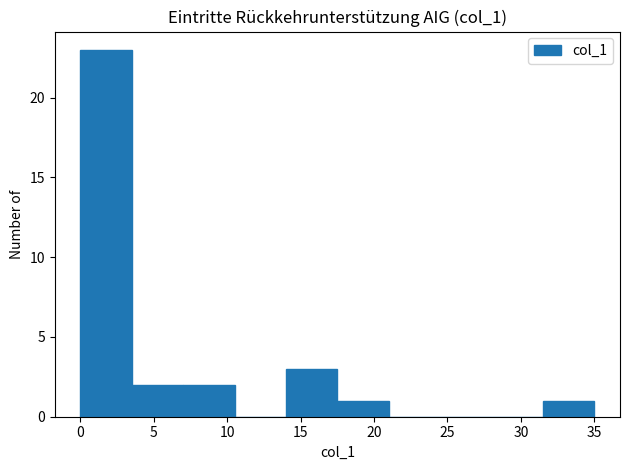

Reading left to right, transcribe this chart: for each bar, give the range it covers on the x-axis and its height. The values are not printed on the chart, so give them approximately, as read against the axis.

0.0 to 3.5: 23
3.5 to 7.0: 2
7.0 to 10.5: 2
10.5 to 14.0: 0
14.0 to 17.5: 3
17.5 to 21.0: 1
21.0 to 24.5: 0
24.5 to 28.0: 0
28.0 to 31.5: 0
31.5 to 35.0: 1